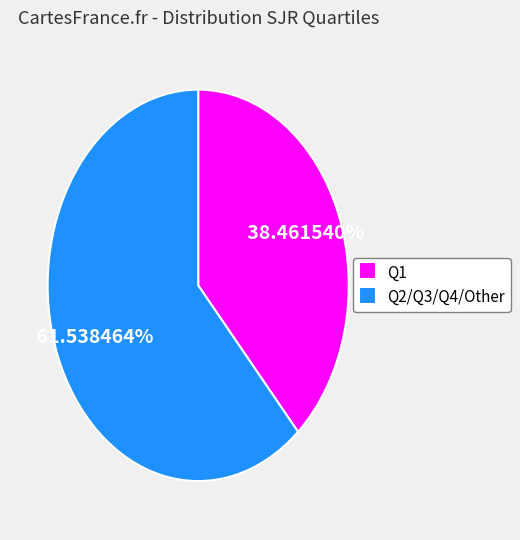

Do Q1 and Q2/Q3/Q4/Other together represent more than half of the pie?

Yes